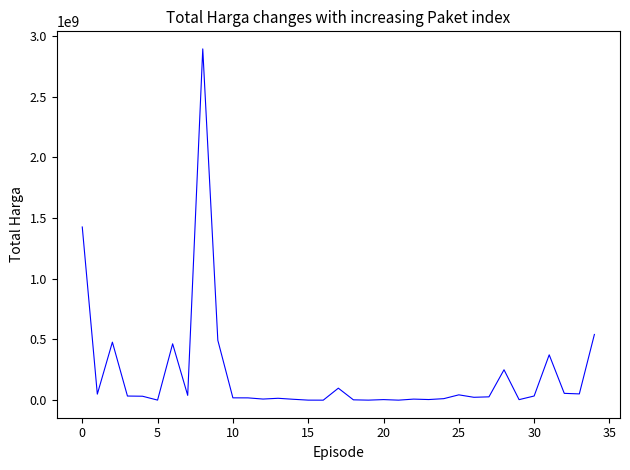

How many categories are shown in the chart?

35